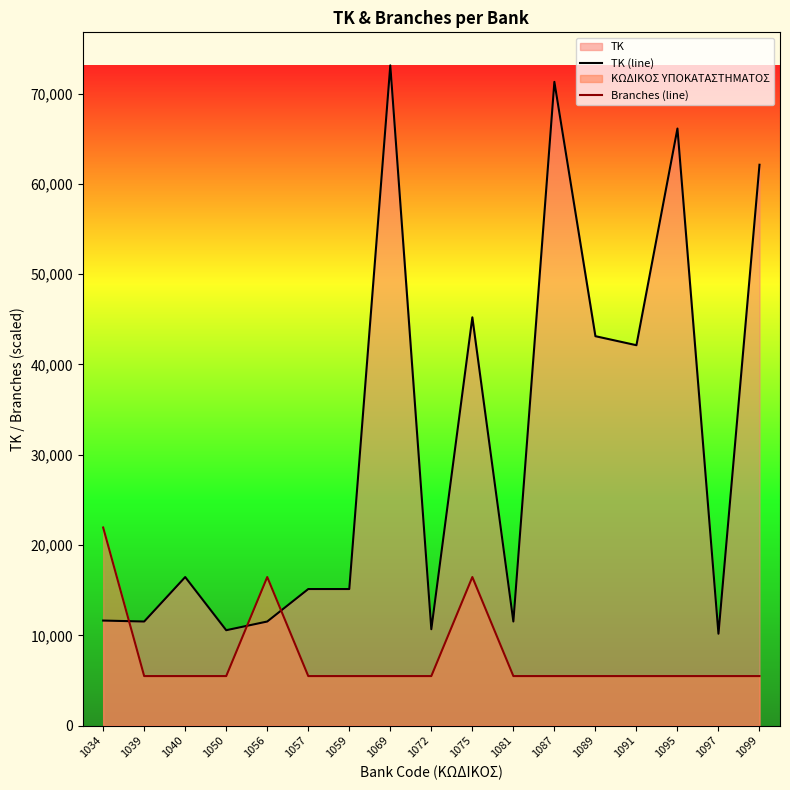

At which category does Branches (line) reach its first local peak?

1056